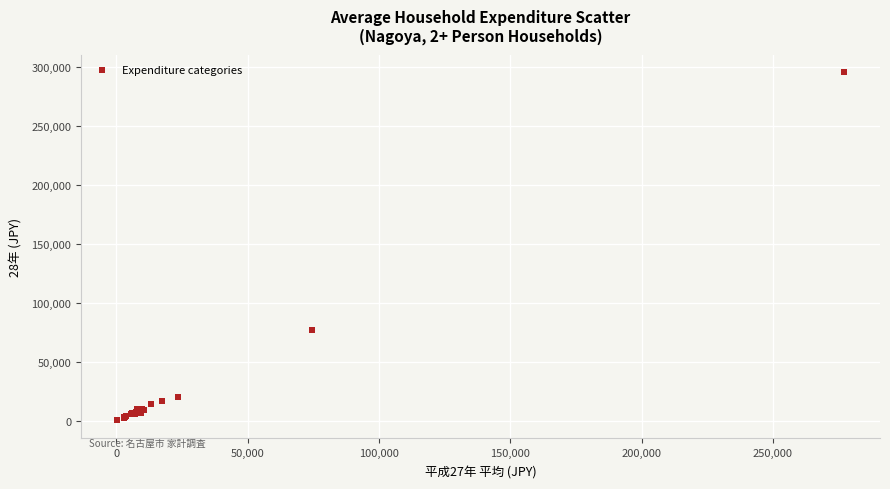

What Y value in the scatter plot is closest to 147936?

77270